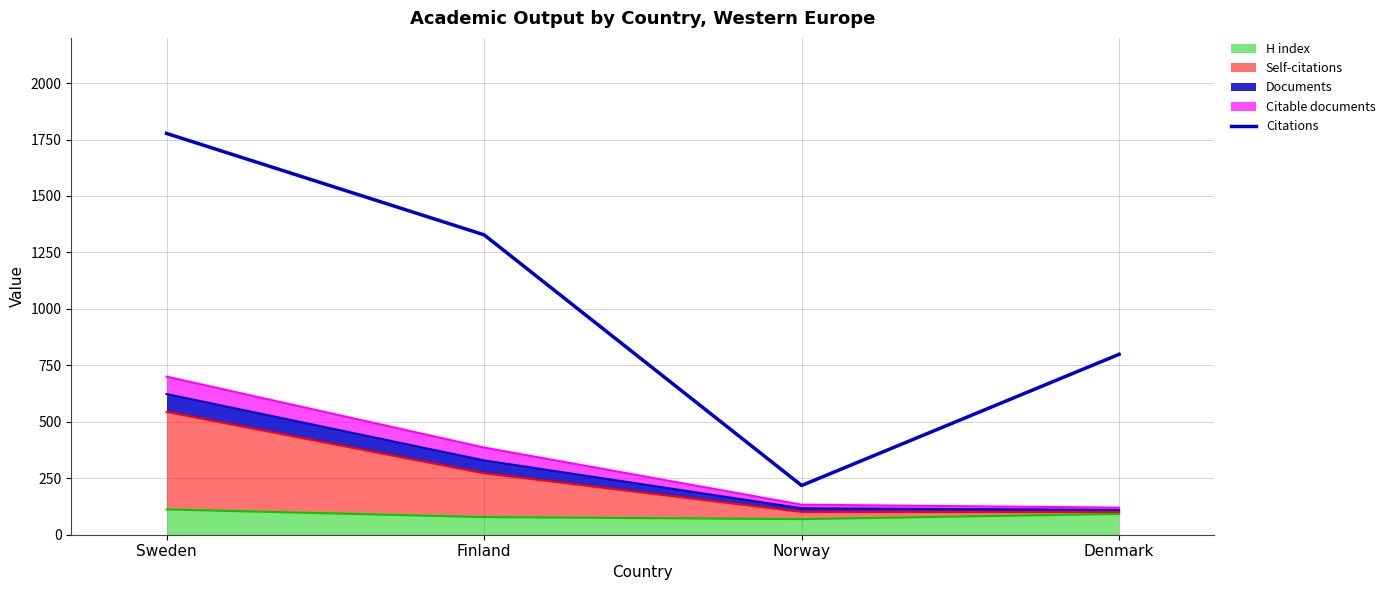

How many lines are shown in the chart?

1